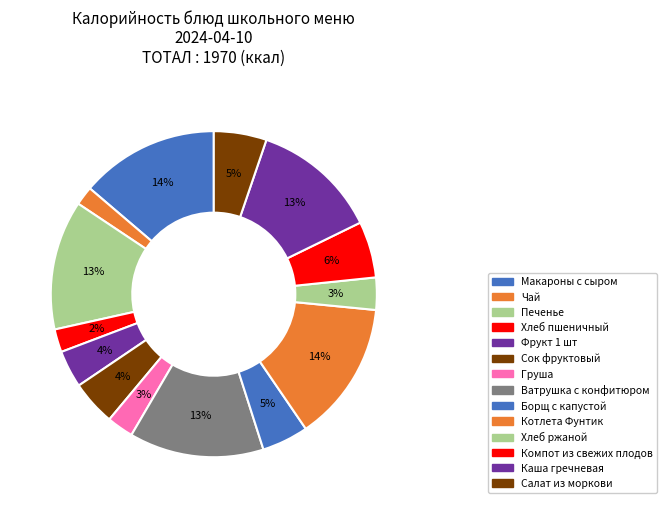

Between Котлета Фунтик and Компот из свежих плодов, which is larger?

Котлета Фунтик